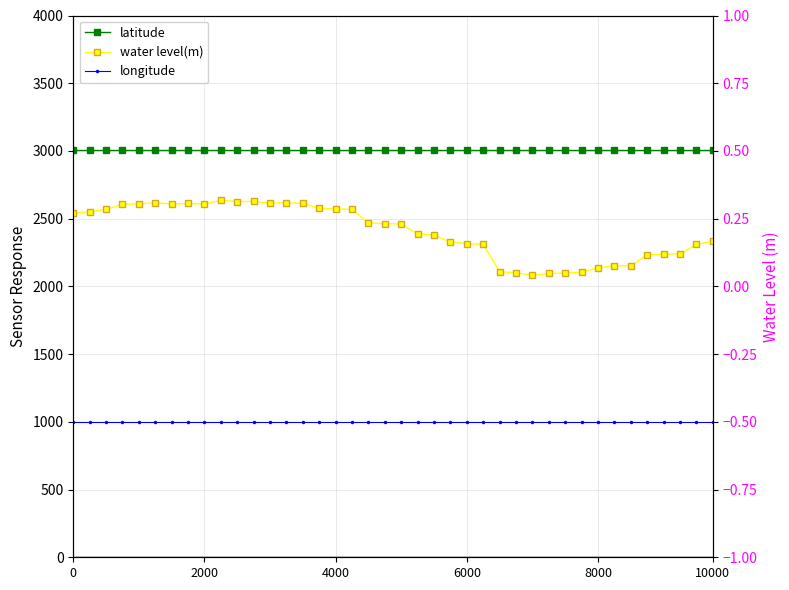

How many lines are shown in the chart?

3